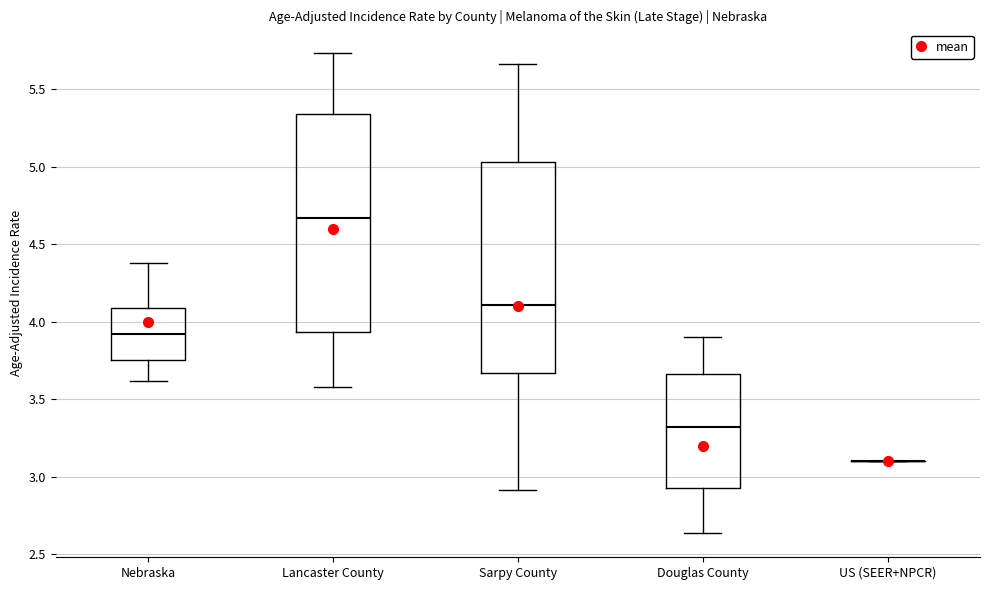

Reading left to right, transcribe this box plot: for each box, give where its median line is, the range the box spans, and where its two whiskers end, as read against the y-axis. The values are not printed on the chart, so give them approximately, as read against the axis.

Nebraska: median 3.90, box 3.75 to 4.10, whiskers 3.60 to 4.40
Lancaster County: median 4.65, box 3.95 to 5.35, whiskers 3.60 to 5.75
Sarpy County: median 4.10, box 3.65 to 5.05, whiskers 2.90 to 5.65
Douglas County: median 3.30, box 2.95 to 3.65, whiskers 2.65 to 3.90
US (SEER+NPCR): box collapsed to a line at 3.10, whiskers 3.10 to 3.10